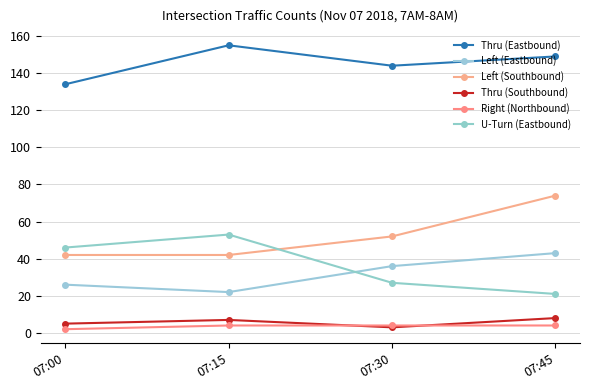

What is the difference between the maximum and second lowest values in the Thru (Eastbound) series?

11